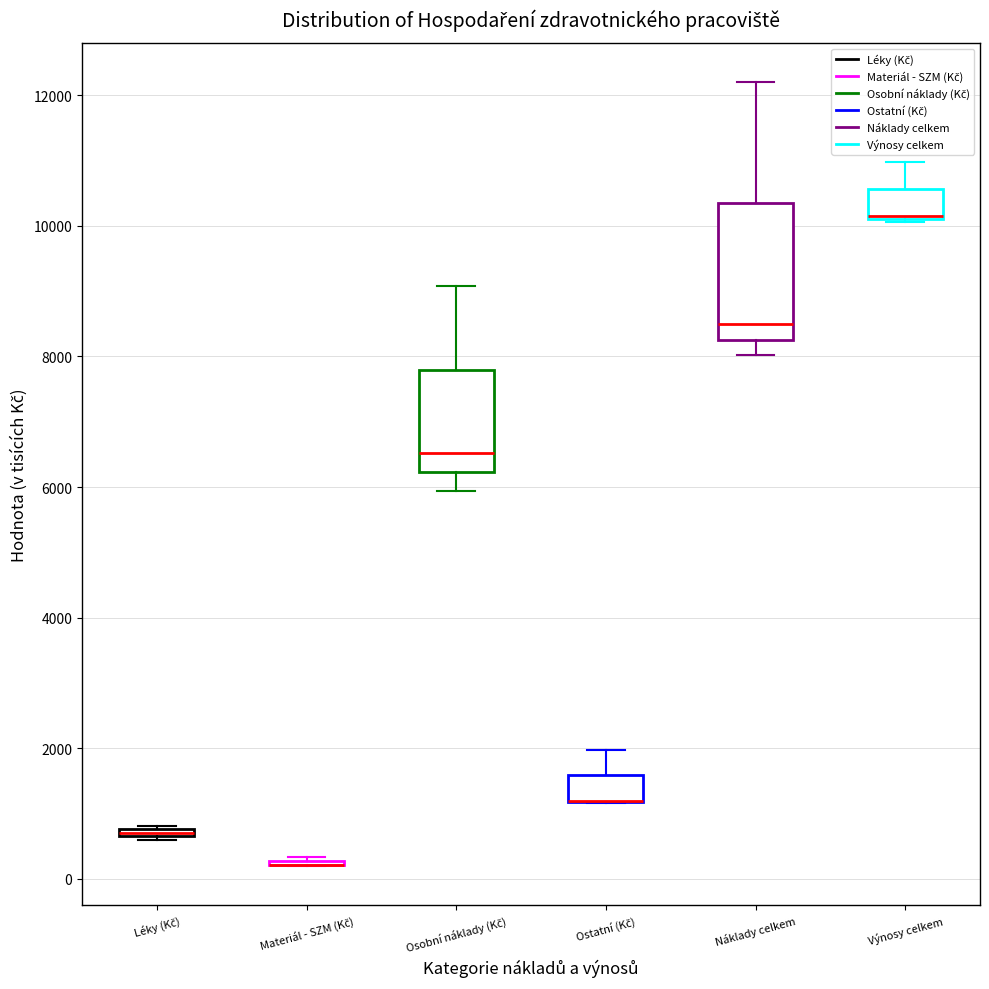

Where is the upper edge of the box for Léky (Kč) on the y-axis? The values are not printed on the chart, so give them approximately, as read against the axis.

800